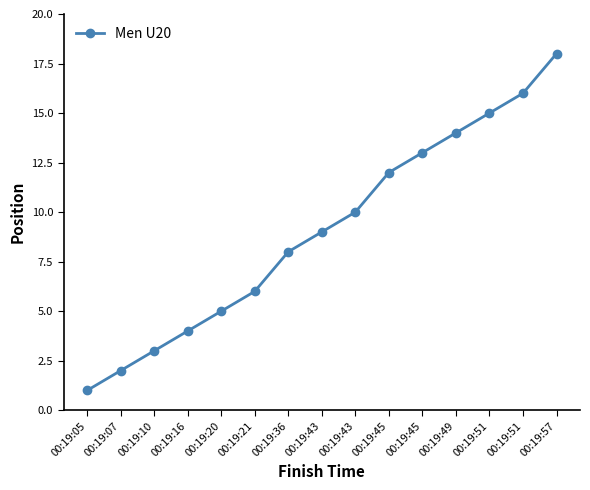

How many series are shown in this chart?

1